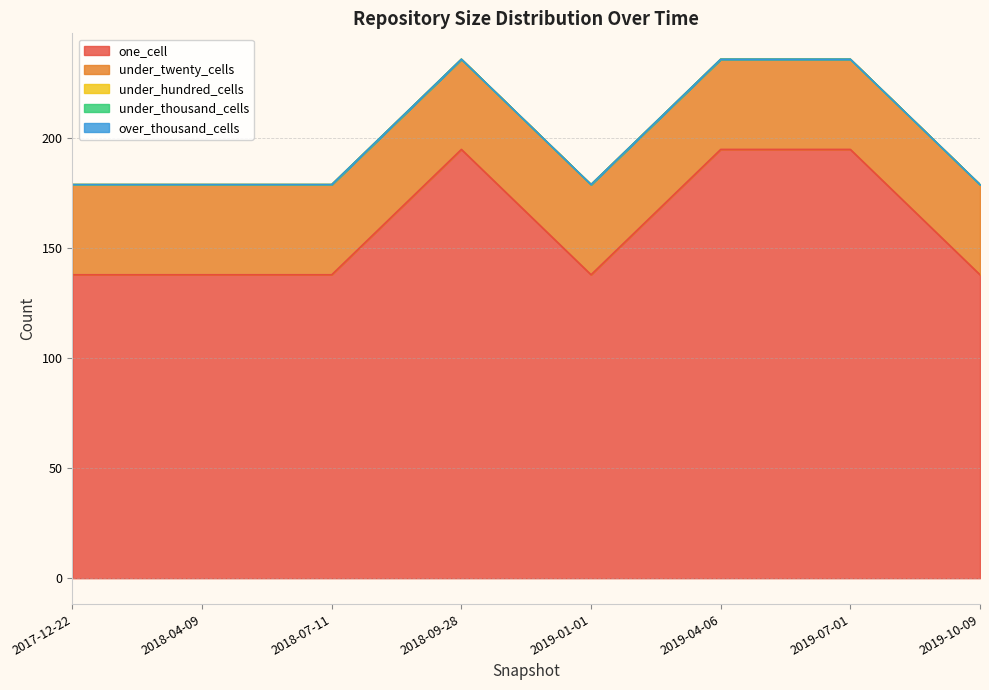

Does the chart display data point markers on the line(s)?

No